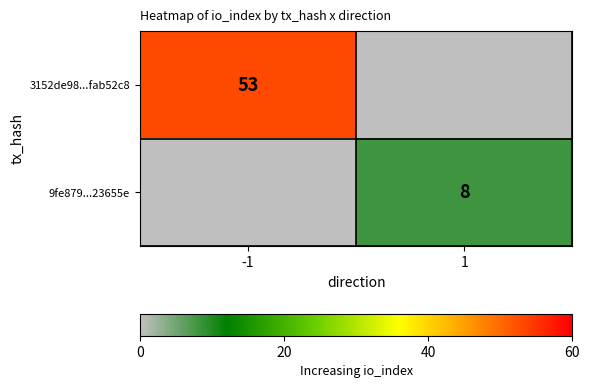

At which category does the chart reach its minimum across all series?

1